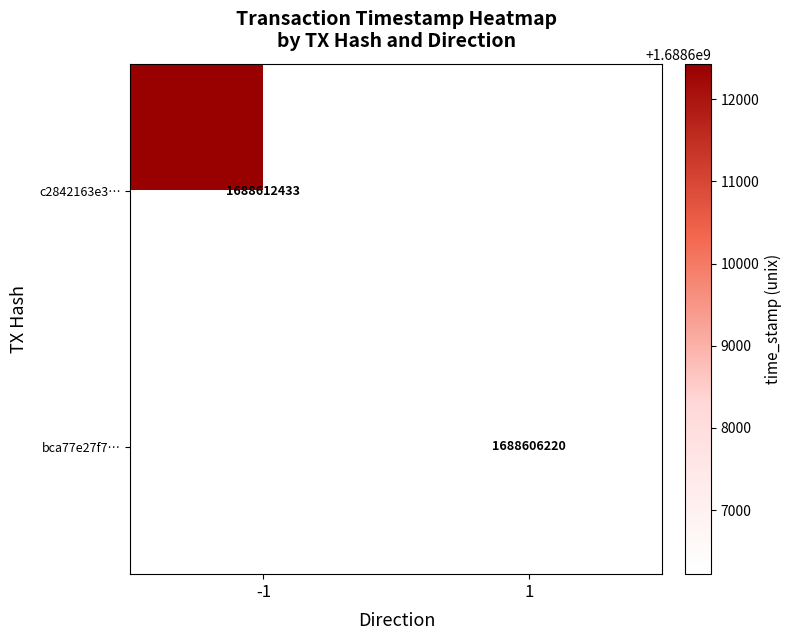

The value of bca77e27f7… at 1 is 2924400046. True or false?

False